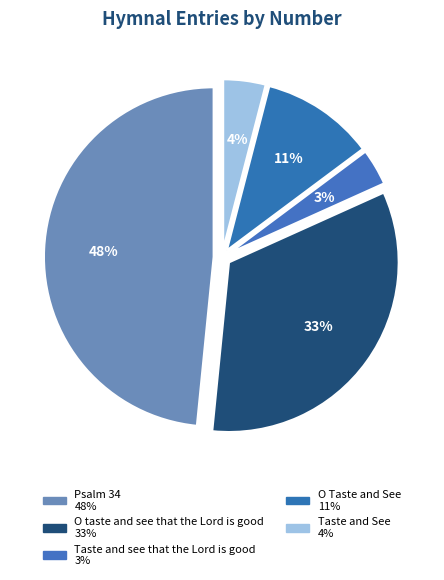

Is it true that O Taste and See is 25% of the pie?

False